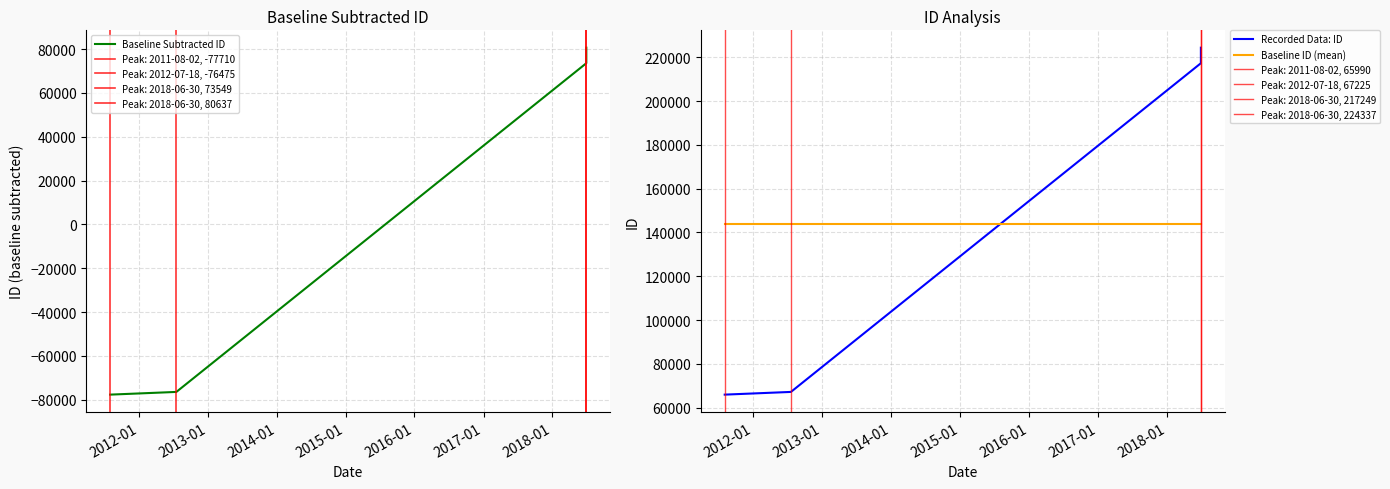

What are all the series names shown in the legend?

Baseline Subtracted ID, Recorded Data: ID, Baseline ID (mean)